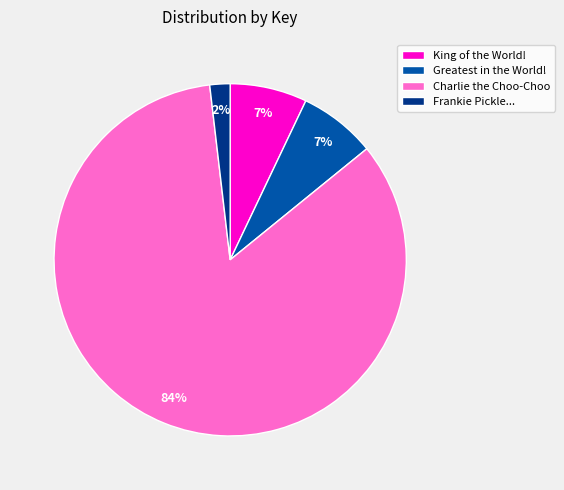

Is the sum of King of the World! and Frankie Pickle... greater than half?

No